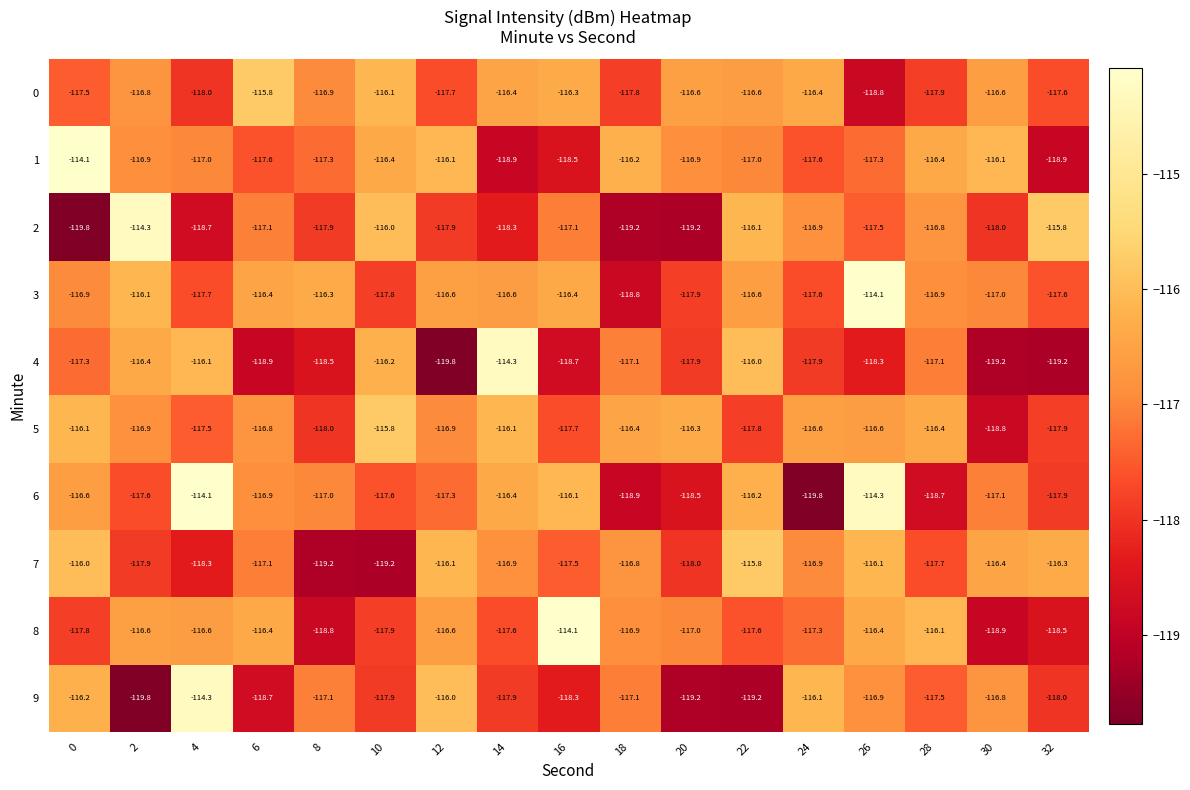

What is the smallest value displayed?

-119.8